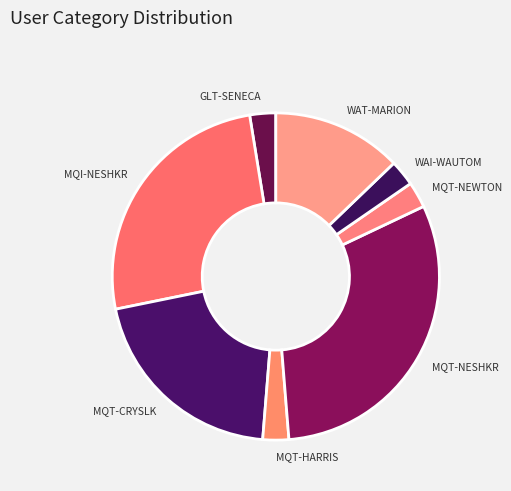

Combined, do GLT-SENECA and MQT-NESHKR account for over 50%?

No